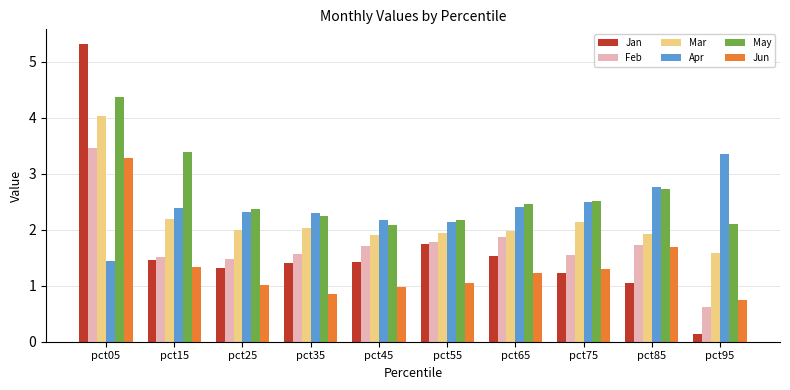

How many groups of bars are there?

10